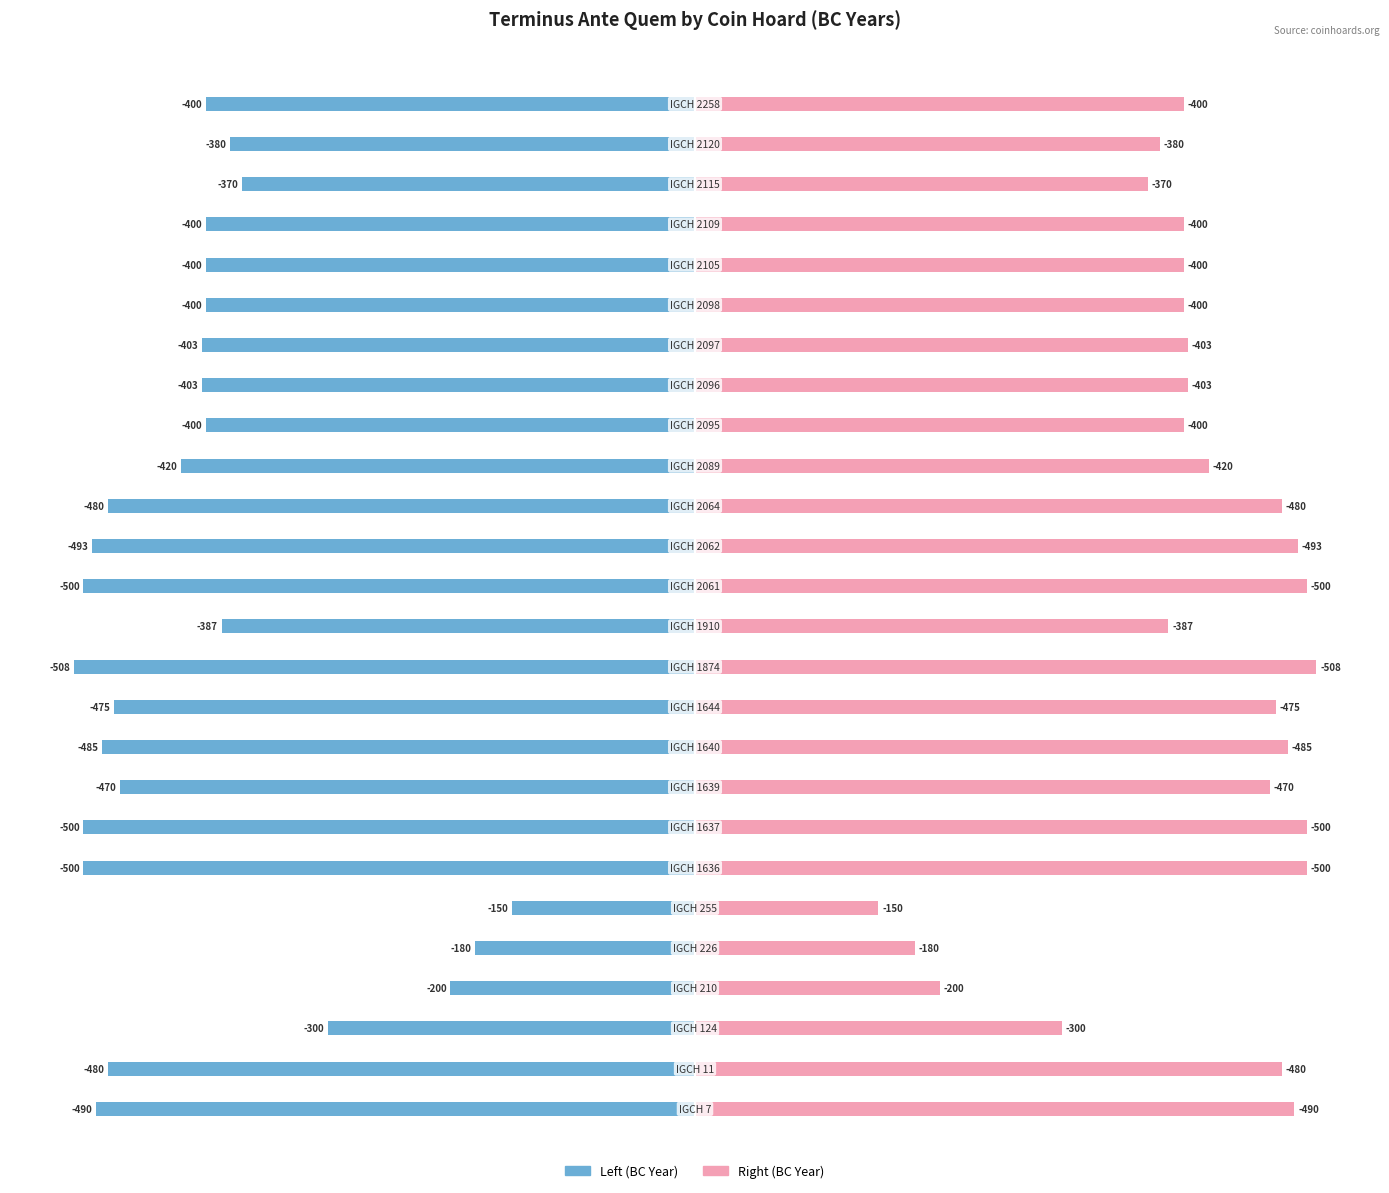

Which series has the largest total across all categories?

Terminus Ante Quem (right)